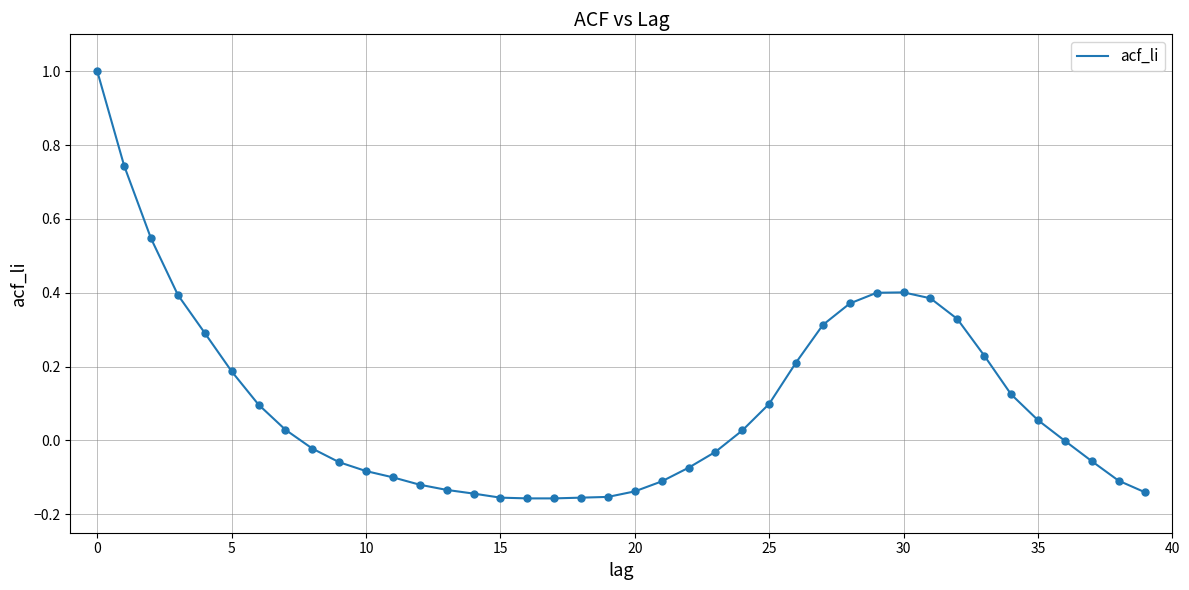

What is the maximum value shown in the chart?

1.0